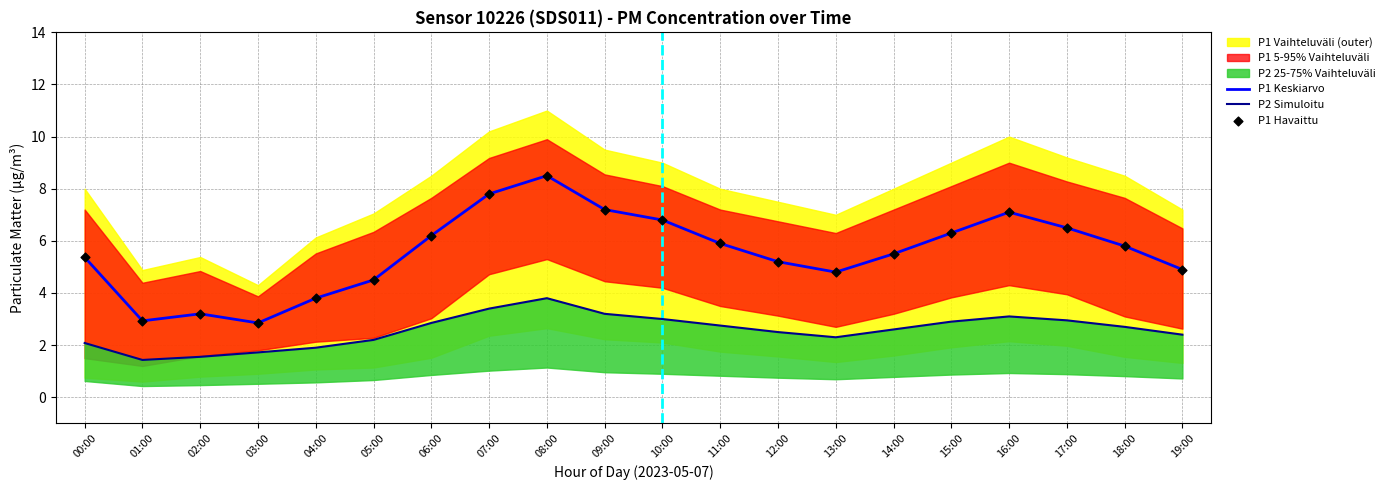

Which series has the largest total across all categories?

P1